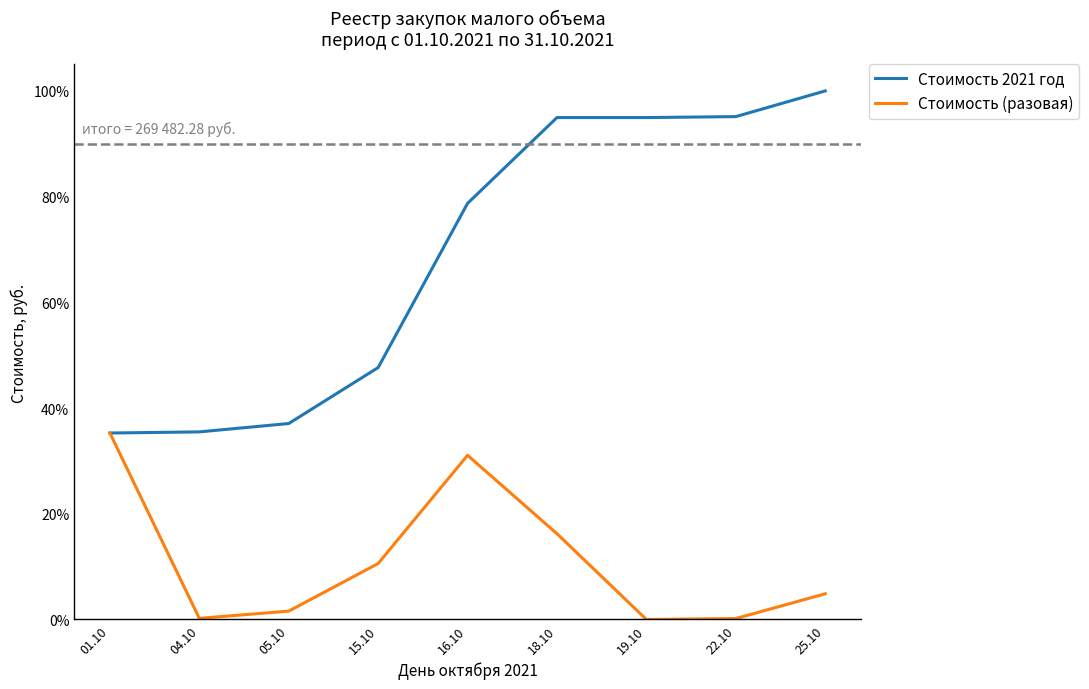

Is it true that Стоимость 2021 год equals 35.5 at 04.10?

True